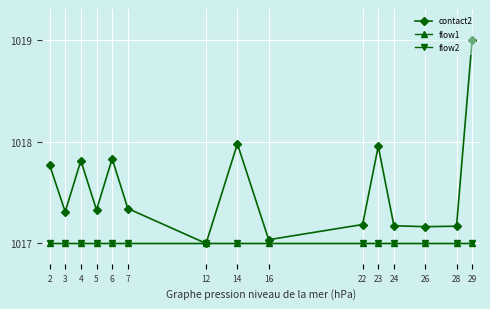

List the labels in order of flow1 value, smallest first.

2, 3, 4, 5, 6, 7, 12, 14, 16, 22, 23, 24, 26, 28, 29